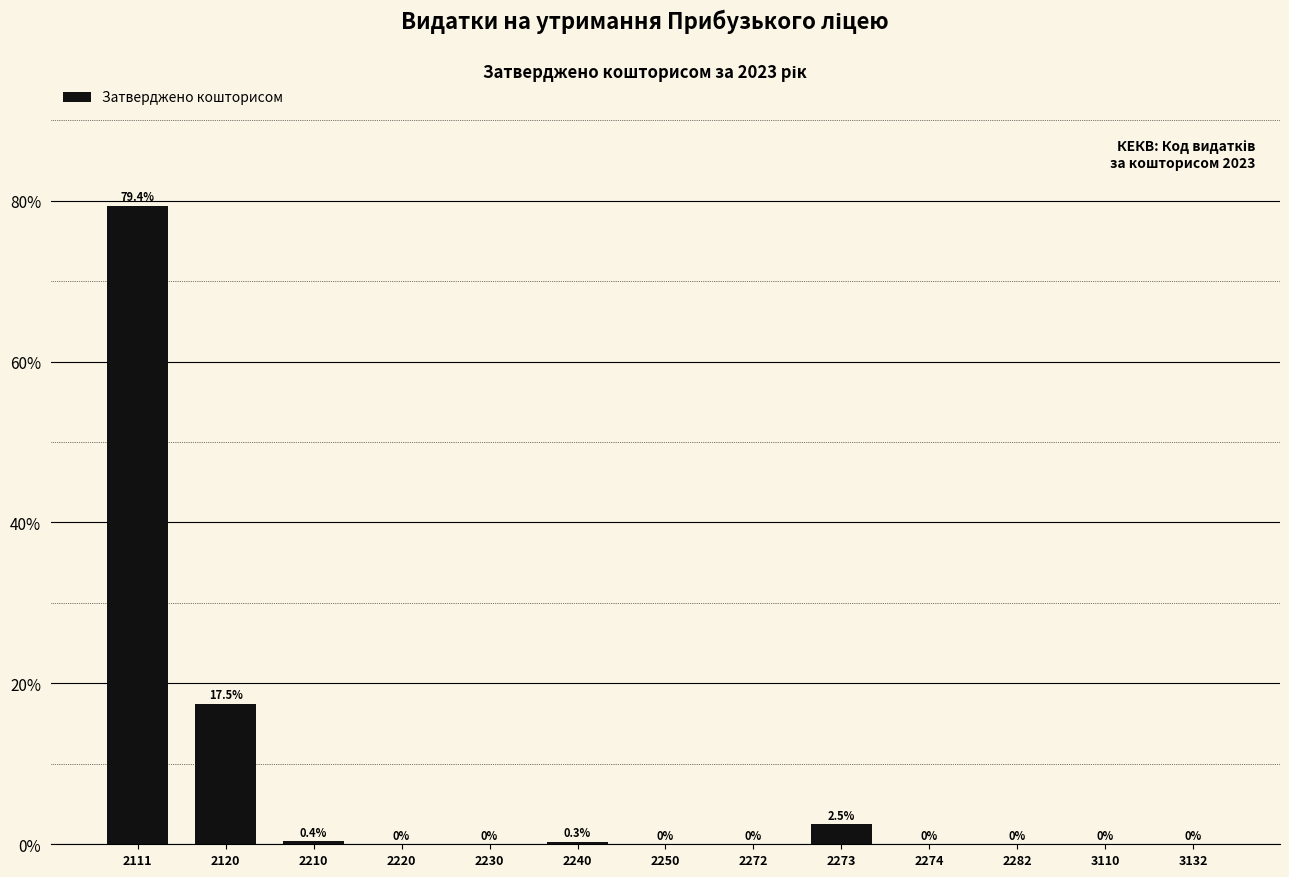

The chart shows a value of 29.8 at 2274. True or false?

False